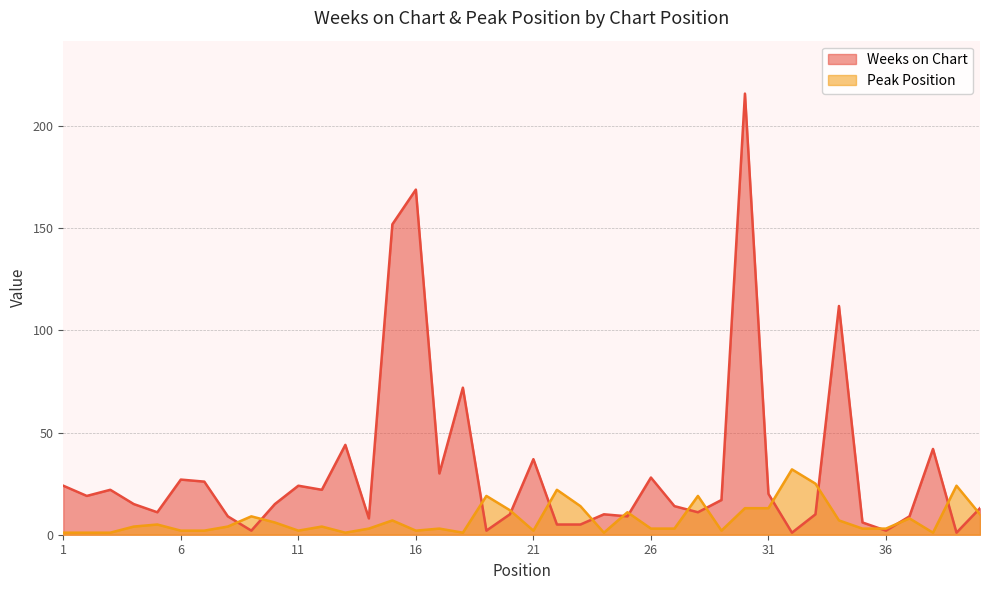

Reading left to right, list all the values displayed in this chart.

Weeks on Chart: 1=24	2=19	3=22	4=15	5=11	6=27	7=26	8=9	9=2	10=15	11=24	12=22	13=44	14=8	15=152	16=169	17=30	18=72	19=2	20=10	21=37	22=5	23=5	24=10	25=9	26=28	27=14	28=11	29=17	30=216	31=20	32=1	33=10	34=112	35=6	36=2	37=9	38=42	39=1	40=13
Peak Position: 1=1	2=1	3=1	4=4	5=5	6=2	7=2	8=4	9=9	10=6	11=2	12=4	13=1	14=3	15=7	16=2	17=3	18=1	19=19	20=12	21=2	22=22	23=14	24=1	25=11	26=3	27=3	28=19	29=2	30=13	31=13	32=32	33=25	34=7	35=3	36=3	37=8	38=1	39=24	40=10